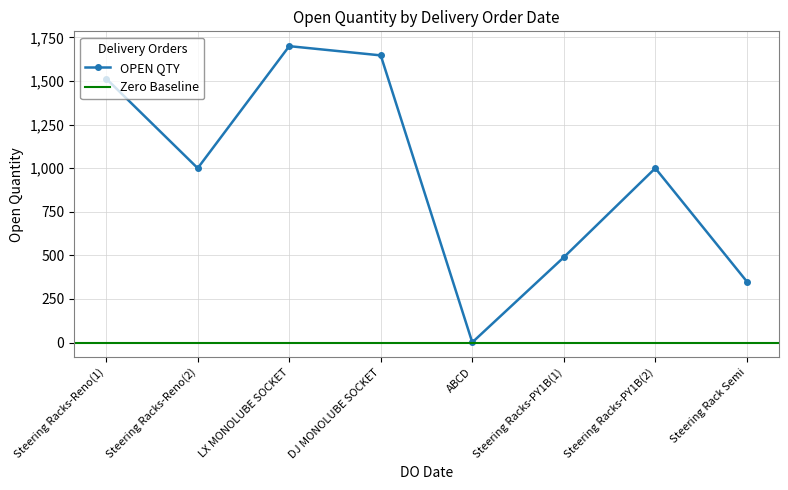

How many interior local peaks does the OPEN QTY series have?

2